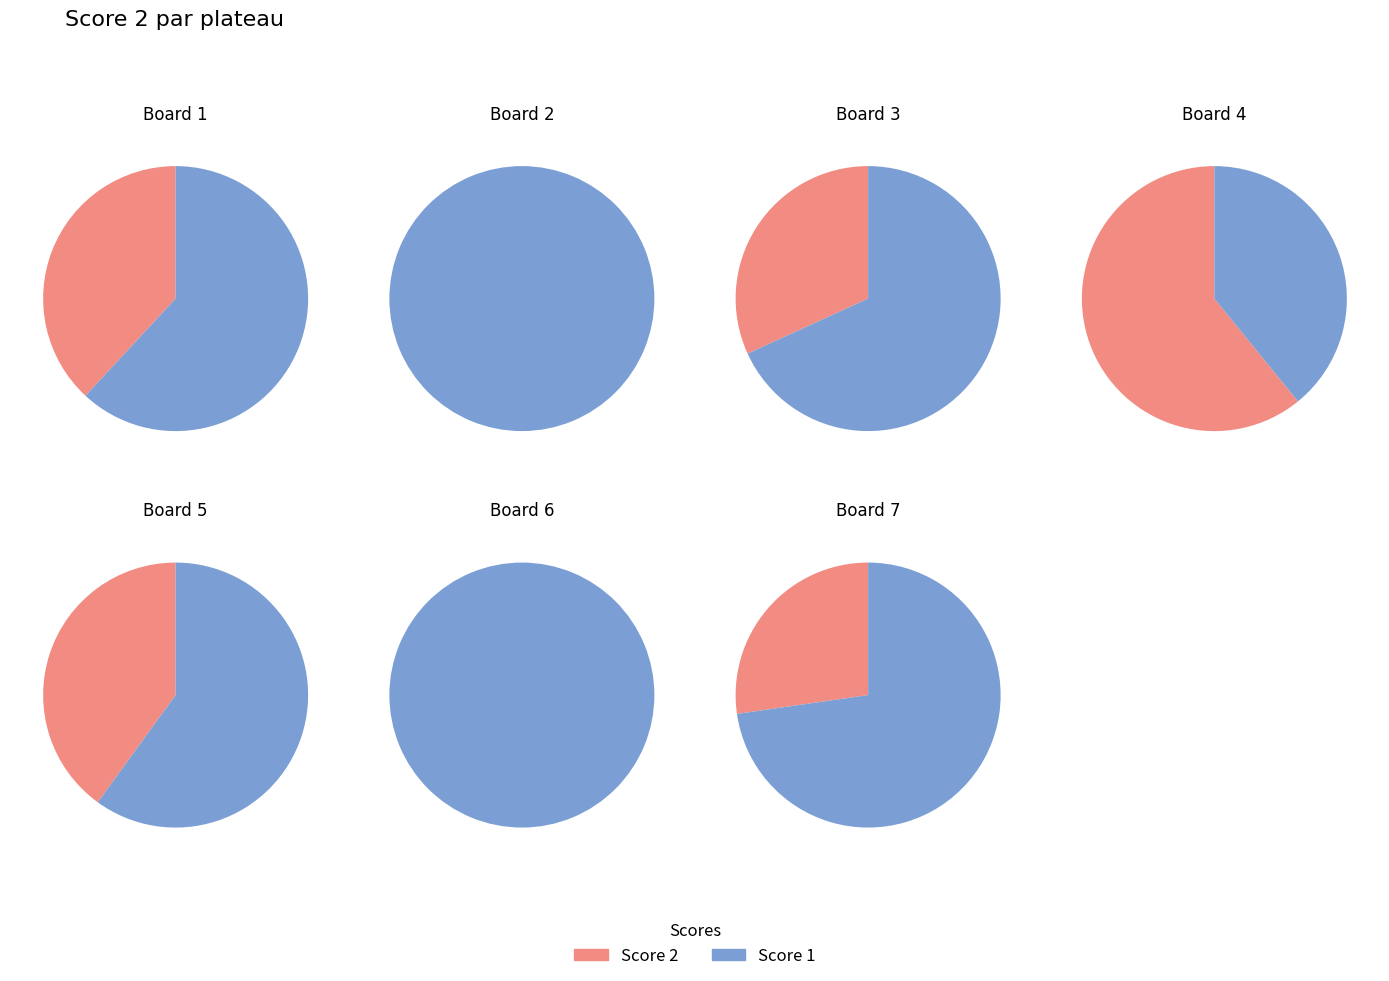

What is the largest slice in the pie chart?

Board 4